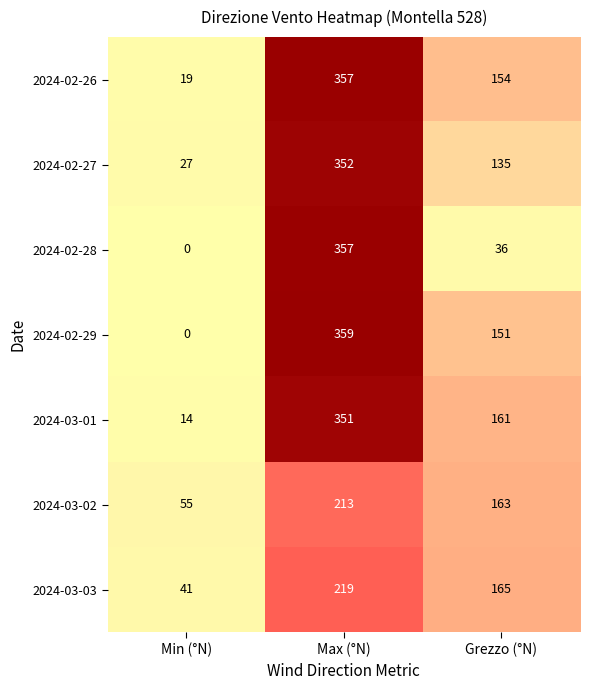

At which label does 2024-02-29 reach its minimum?

Min (°N)